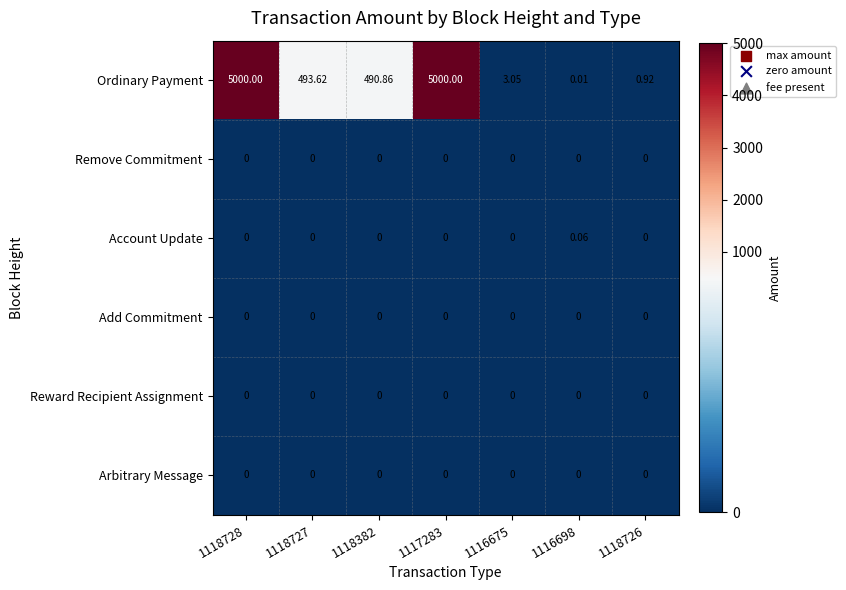

Which series has the widest spread of values?

Ordinary Payment